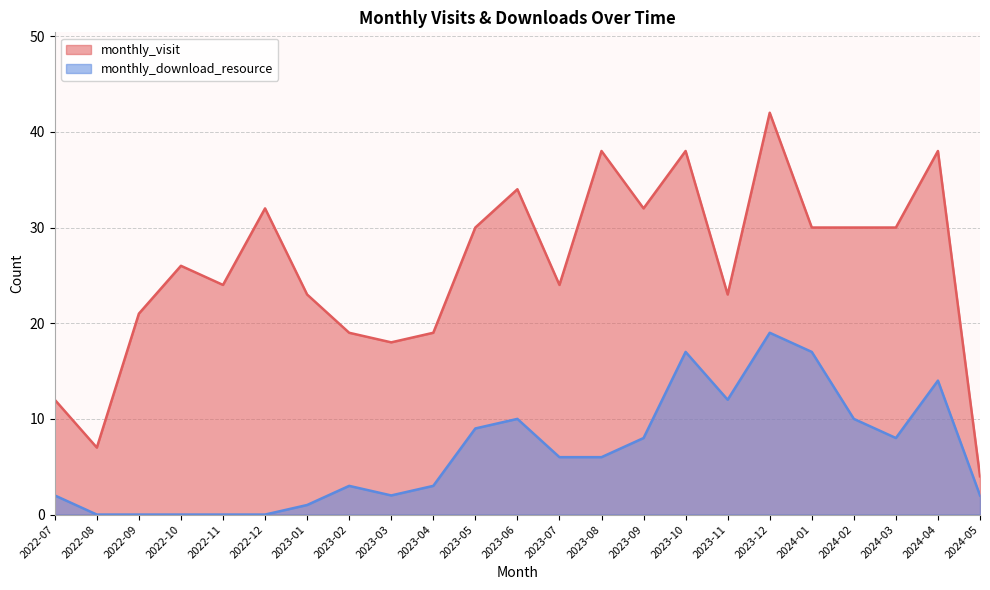

At which label does monthly_visit first exceed 26?

2022-12